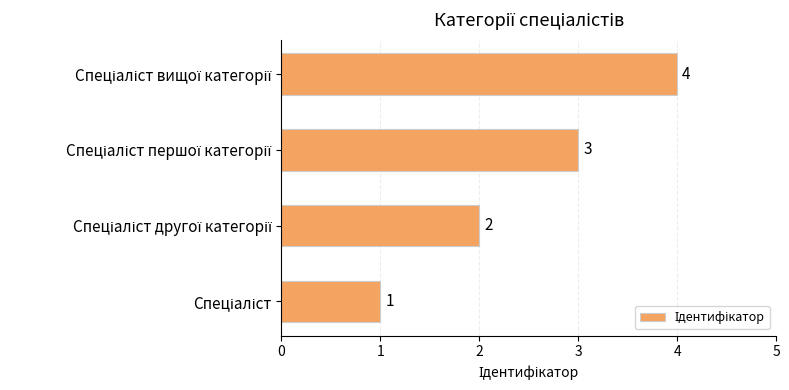

How many bars are there in total?

4